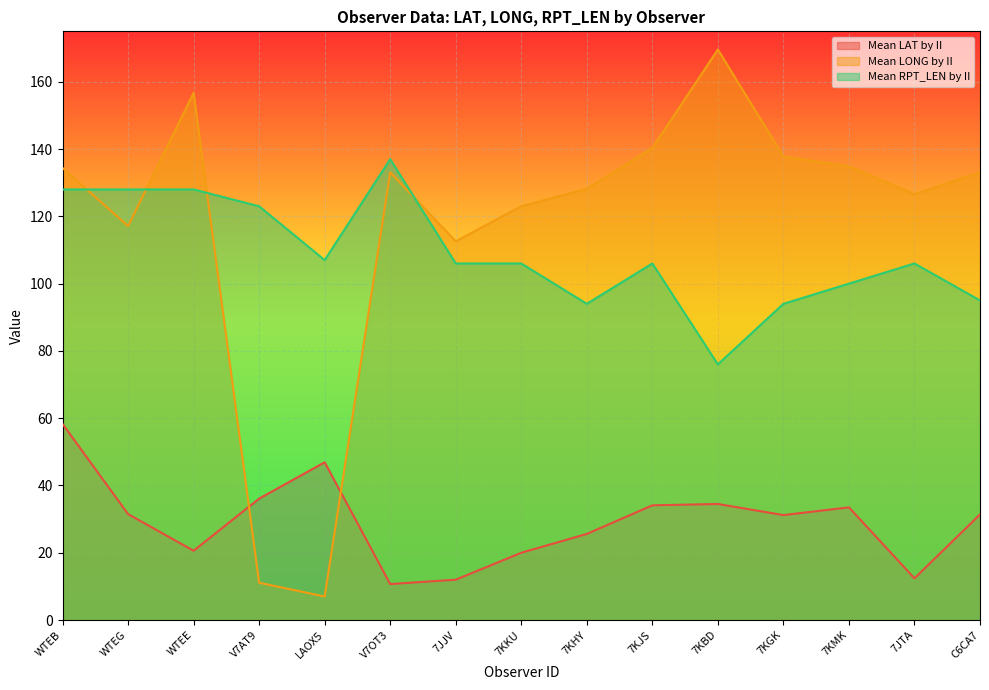

How many data points in Mean LONG by II are above 133?

8